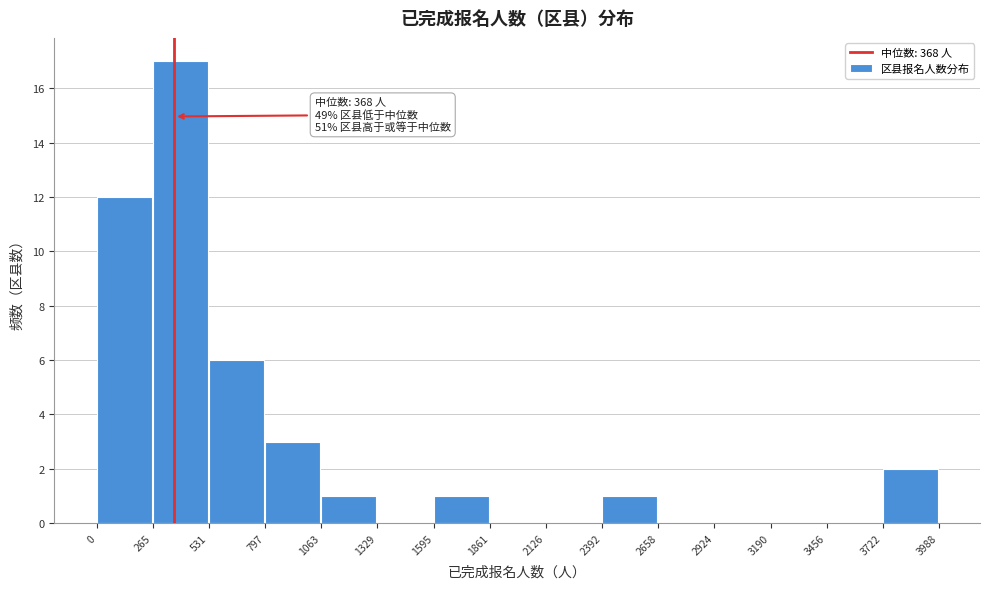

Which range on the x-axis has the tallest bar?

265 to 531